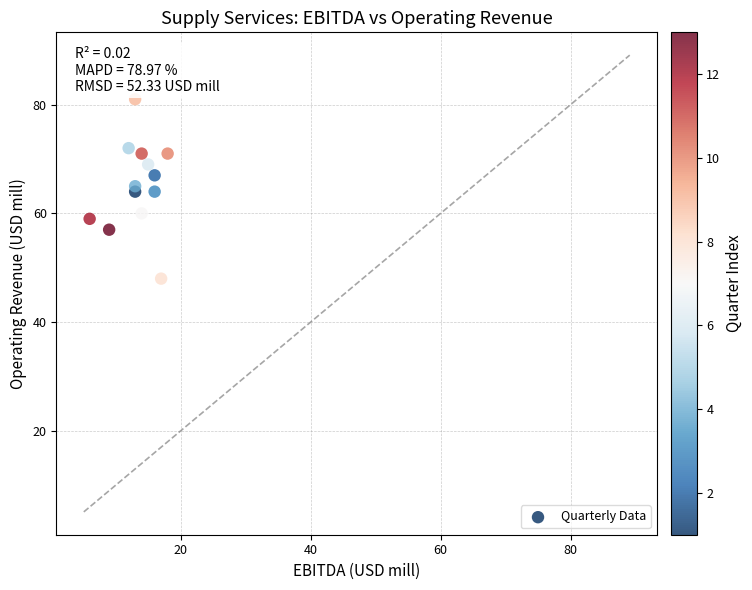

What is the range of Y values (max minus min)?

33